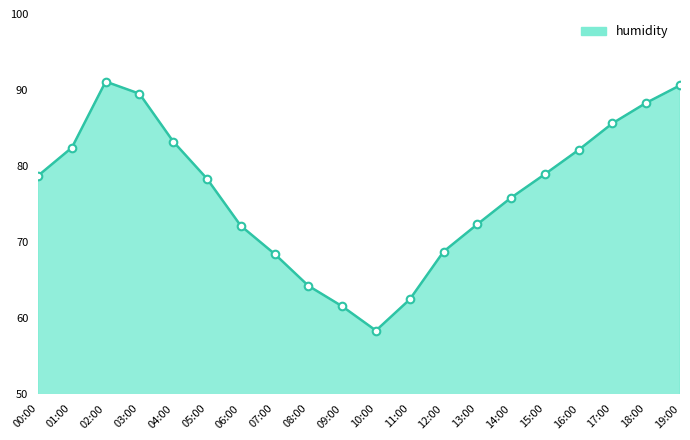

What is the ratio of the value at 11:00 to the value at 12:00?

0.9